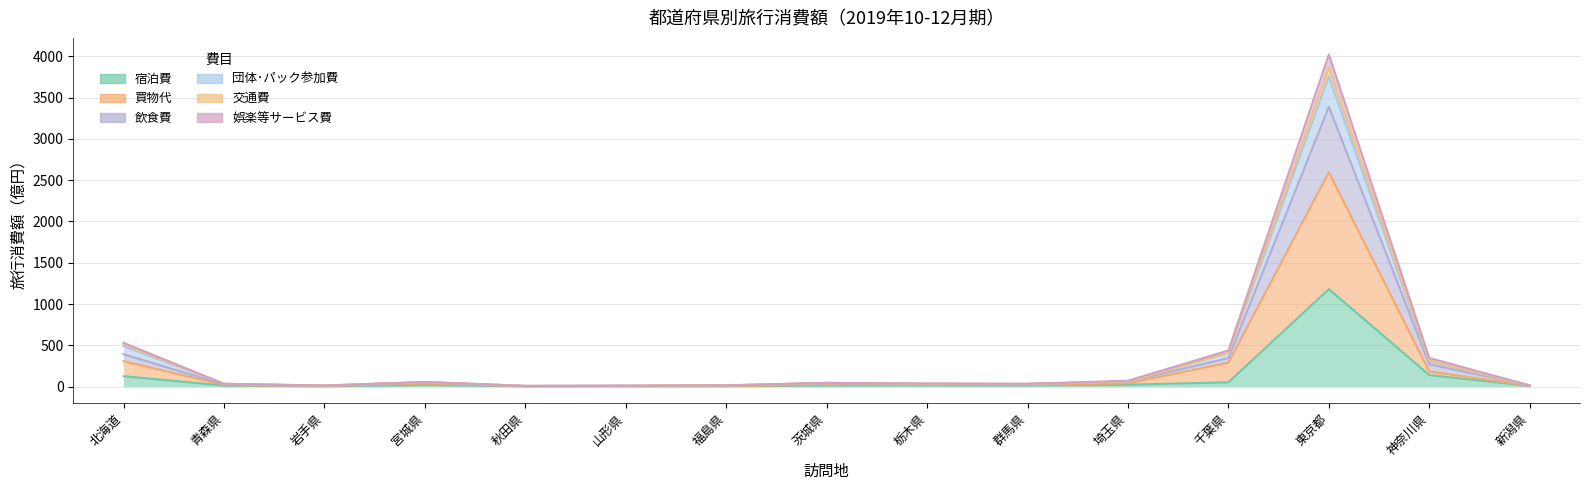

How many data points in 娯楽等サービス費 are above 33?

8